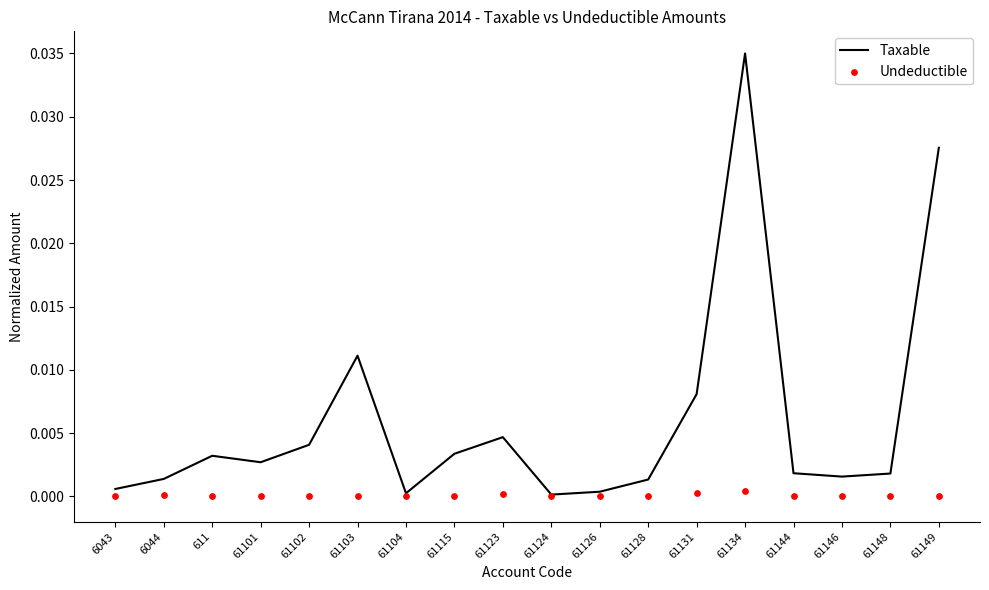

Which series has the largest total across all categories?

Taxable